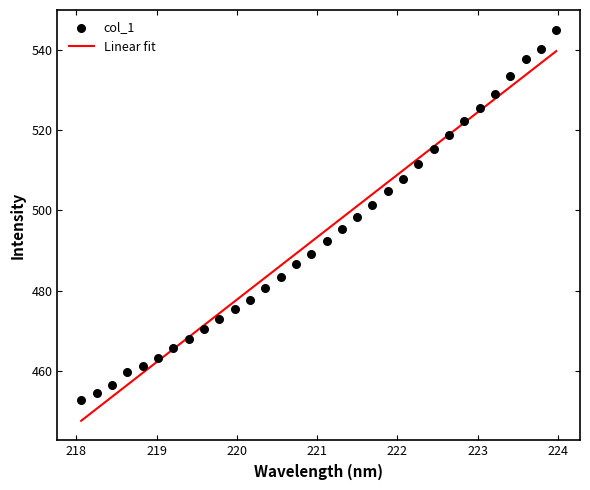

Which has a higher value, 219.9712 or 218.442?

219.9712